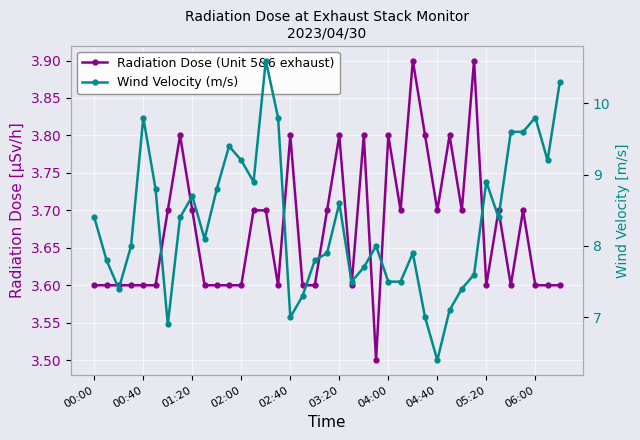

In Radiation Dose (Unit 5&6 exhaust), how many points are higher than both neighbors (excluding endpoints)?

10